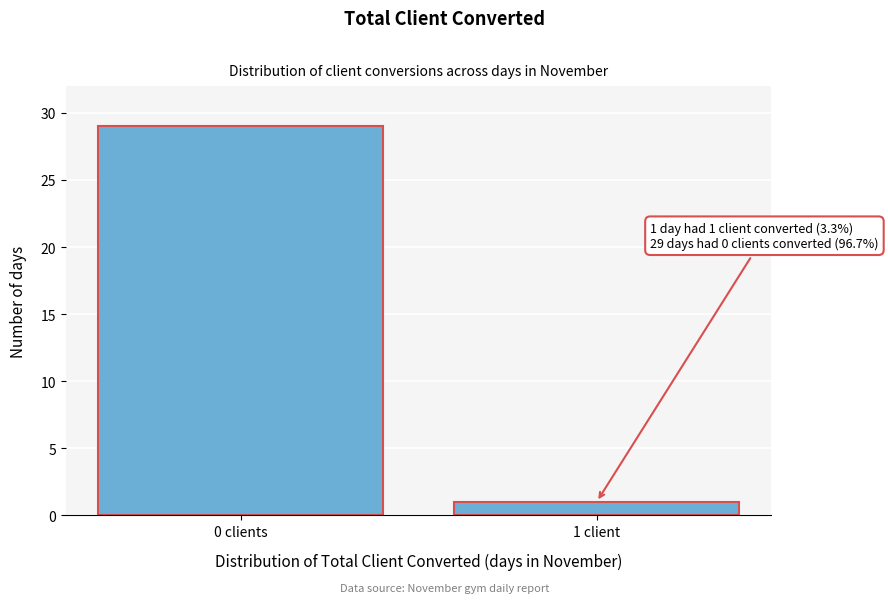

Reading left to right, list all the values displayed in this chart.

0 clients=29	1 client=1